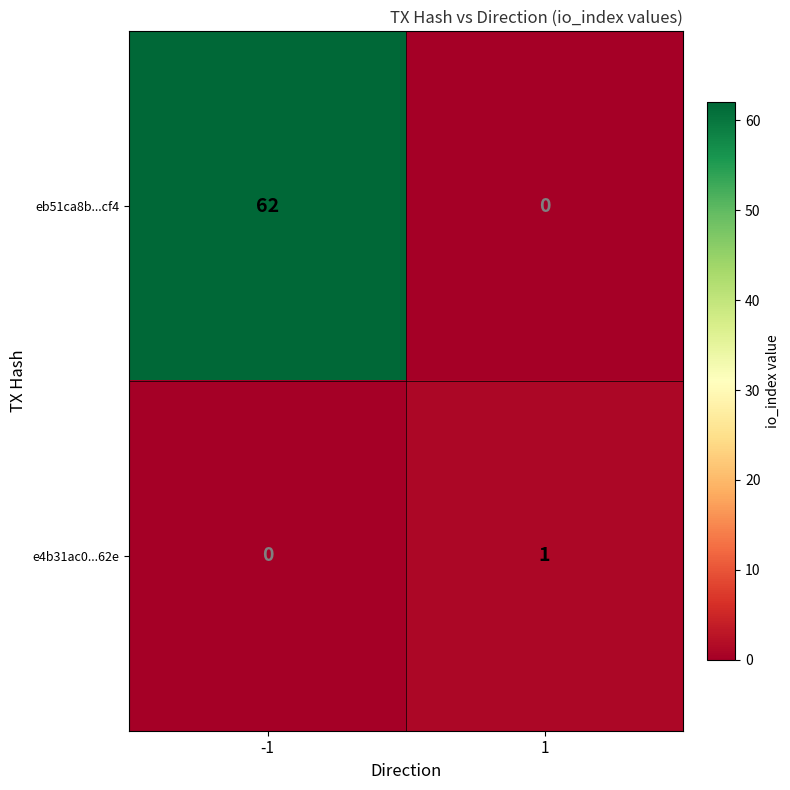

Reading right to left, what are all the values shown in this chart?

eb51ca8b...cf4: 0	62
e4b31ac0...62e: 1	0